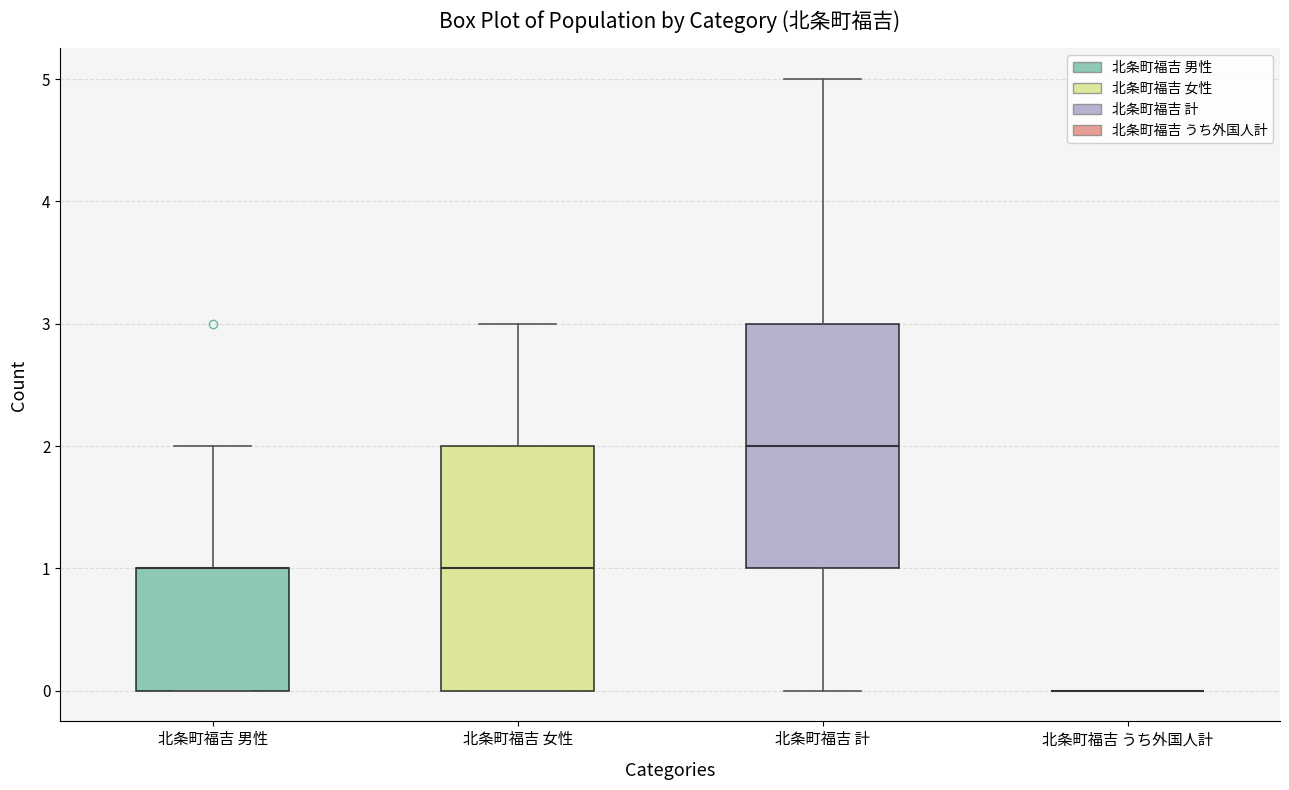

Reading left to right, read every box against the y-axis: the position of its median line, the range the box covers, and the ends of its whiskers. The values are not printed on the chart, so give them approximately, as read against the axis.

北条町福吉 男性: median 1 (drawn on the box's upper edge), box 0 to 1, whiskers 0 to 2
北条町福吉 女性: median 1, box 0 to 2, whiskers 0 to 3
北条町福吉 計: median 2, box 1 to 3, whiskers 0 to 5
北条町福吉 うち外国人計: box collapsed to a line at 0, whiskers 0 to 0